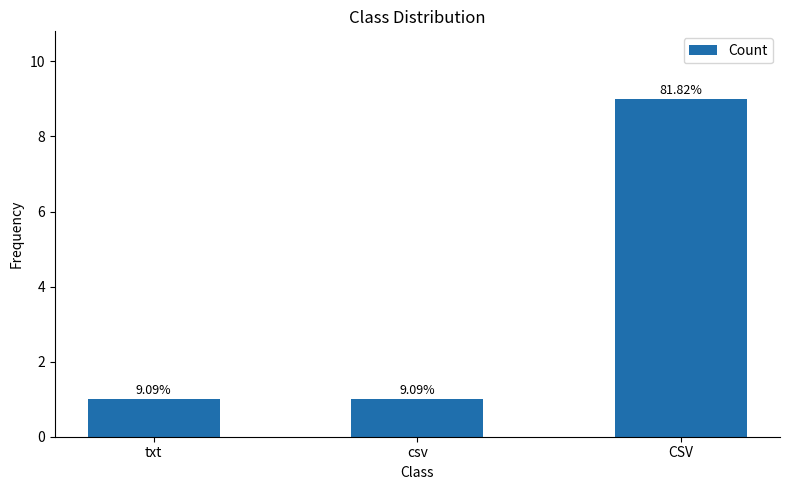

Read the value at csv.

1